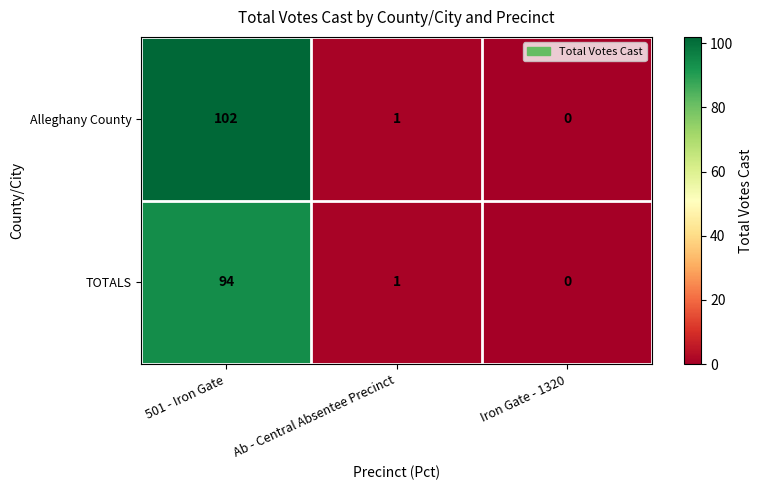

What is the difference between the highest and lowest values at 501 - Iron Gate?

8